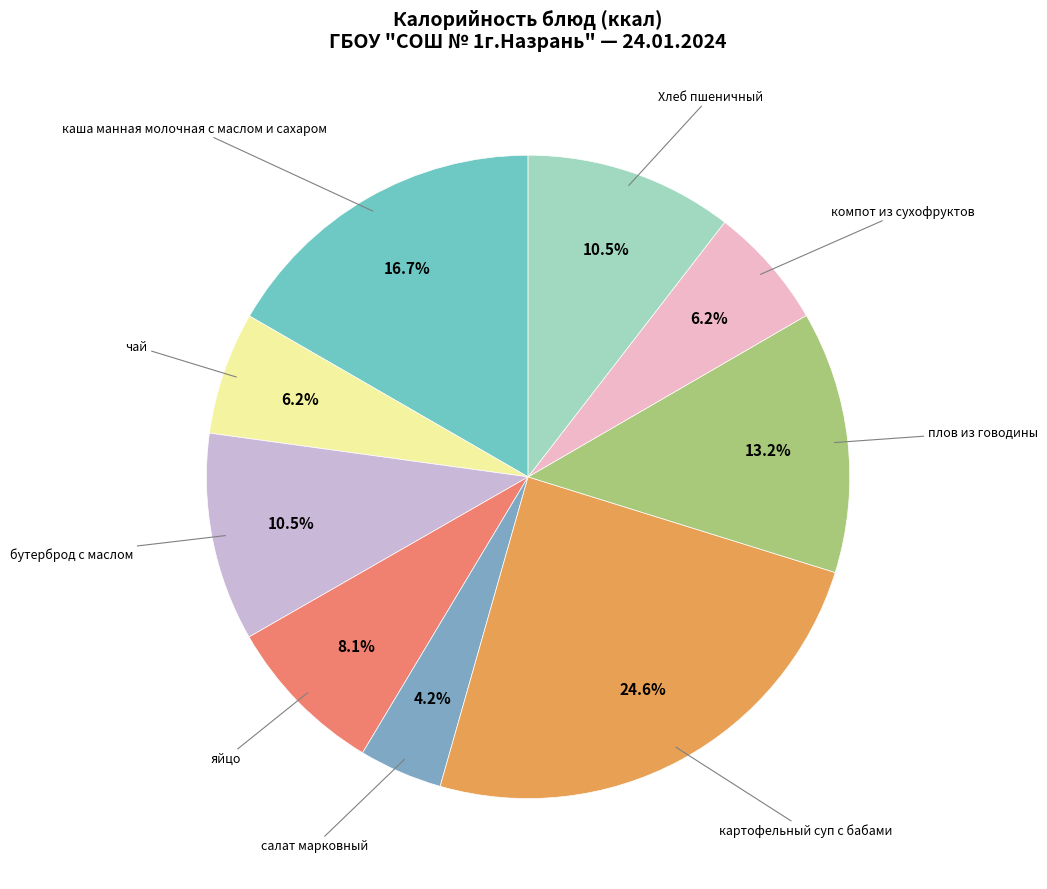

Which category has the smallest portion of the pie?

салат марковный